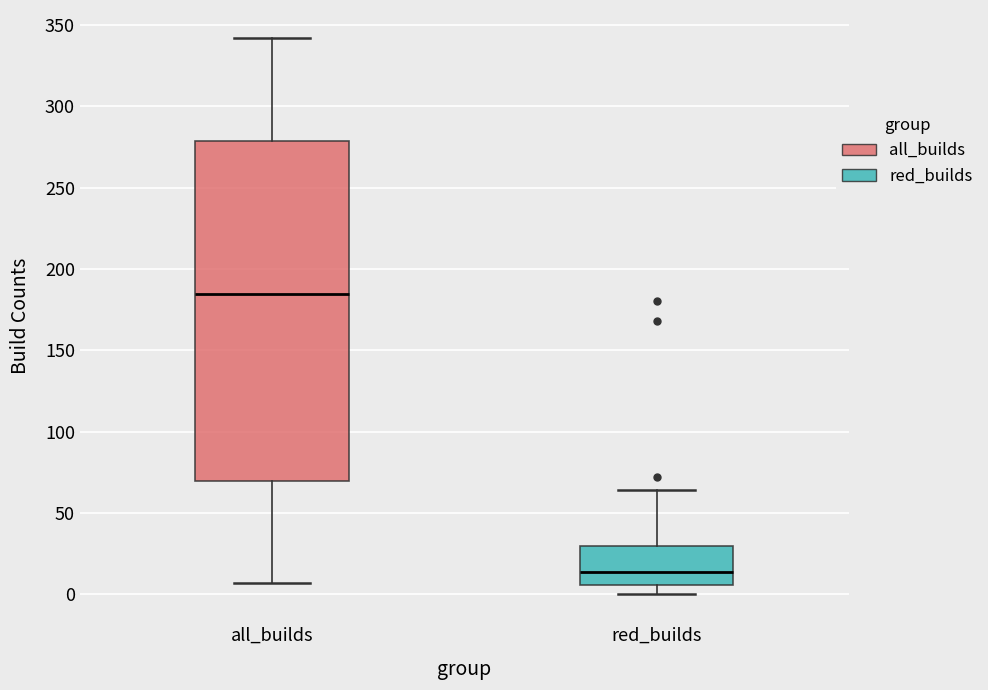

Reading left to right, transcribe this box plot: for each box, give where its median line is, the range the box spans, and where its two whiskers end, as read against the y-axis. The values are not printed on the chart, so give them approximately, as read against the axis.

all_builds: median 185, box 70 to 280, whiskers 5 to 340
red_builds: median 15, box 5 to 30, whiskers 0 to 65